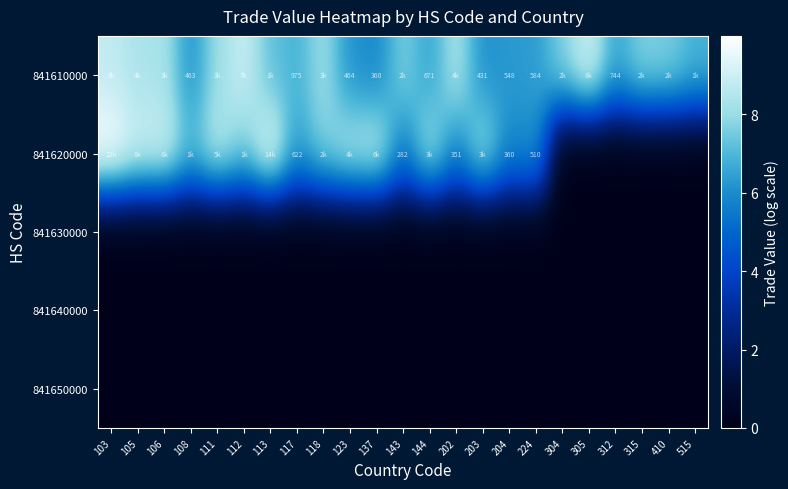

The 841630000 series shows 0.0 at 305. True or false?

True